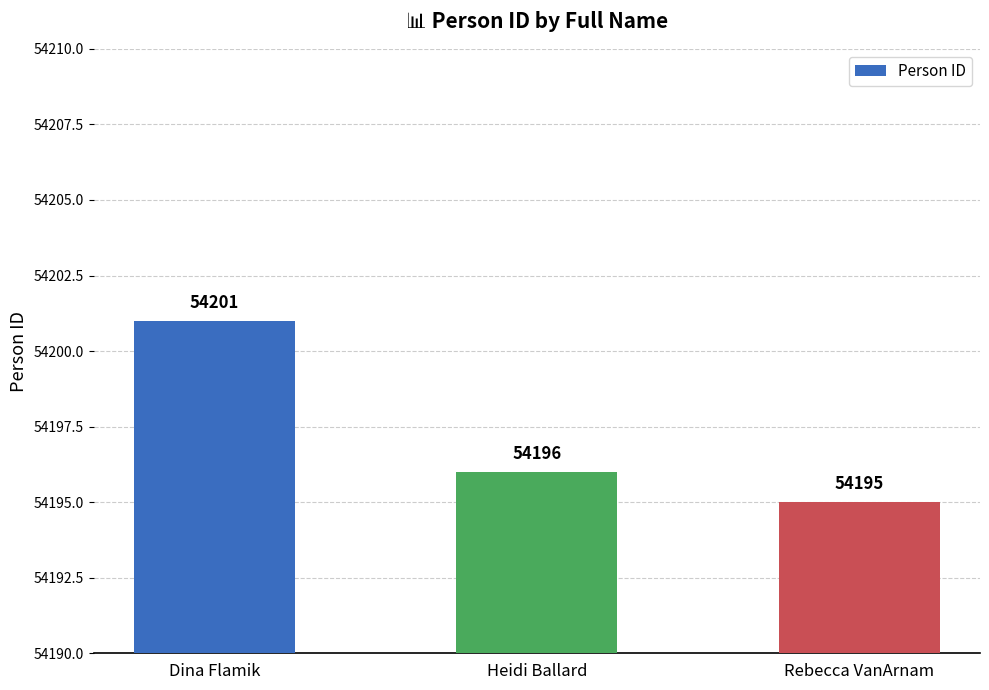

What is the value of the 1st bar from the left?

54201